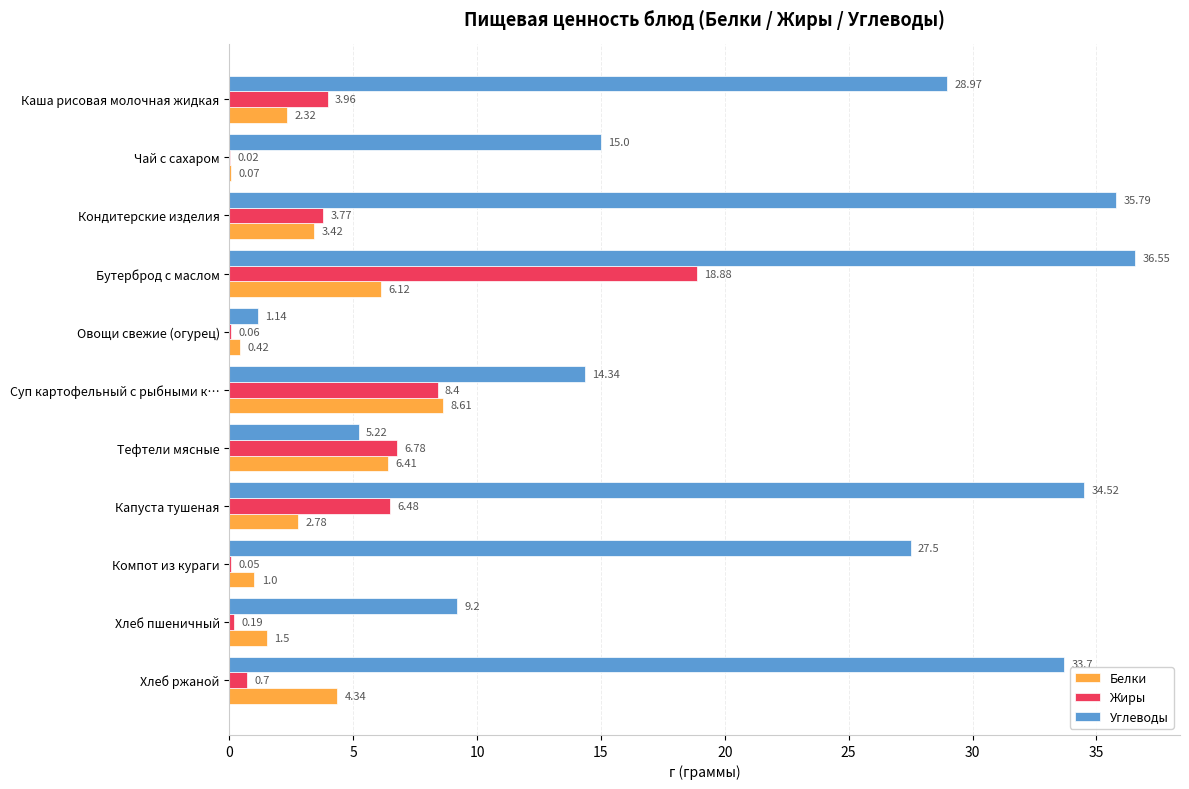

What is the sum of all Белки values?

37.0